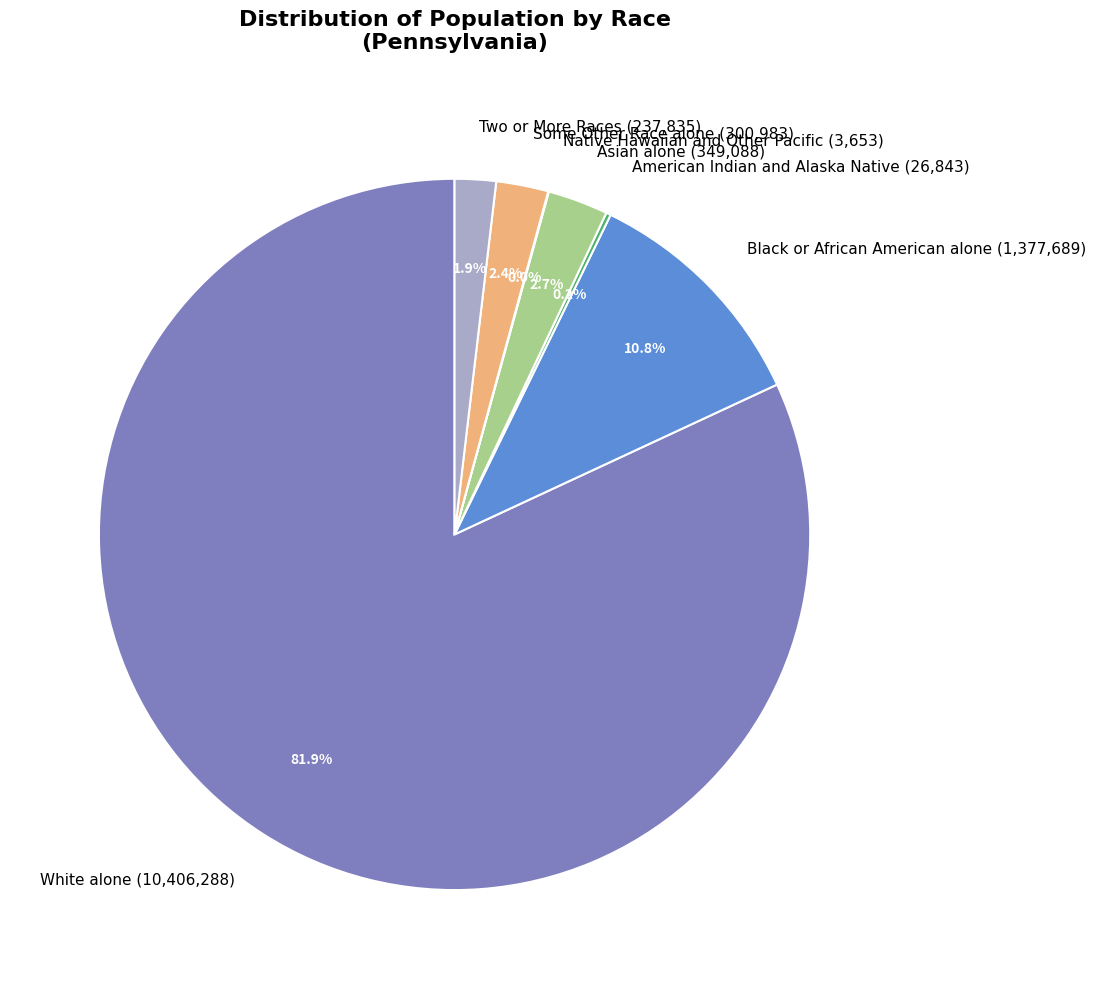

What percentage is the Some Other Race alone slice, to the nearest percent?

2%